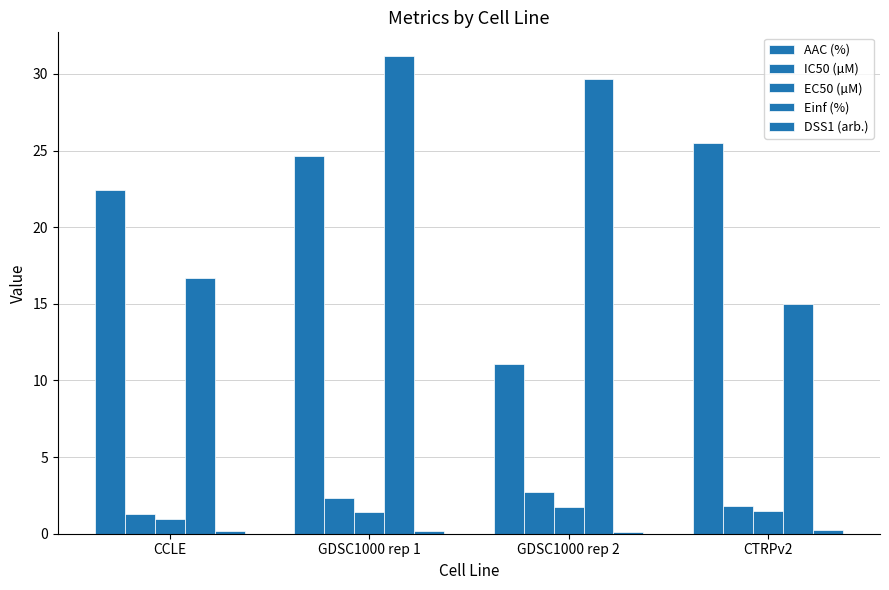

Reading left to right, transcribe all the data shown in this chart.

AAC (%): 22.5	24.6	11.1	25.5
IC50 (µM): 1.3	2.3	2.7	1.8
EC50 (µM): 0.9	1.4	1.8	1.5
Einf (%): 16.7	31.2	29.7	15.0
DSS1 (arb.): 0.2	0.2	0.1	0.2